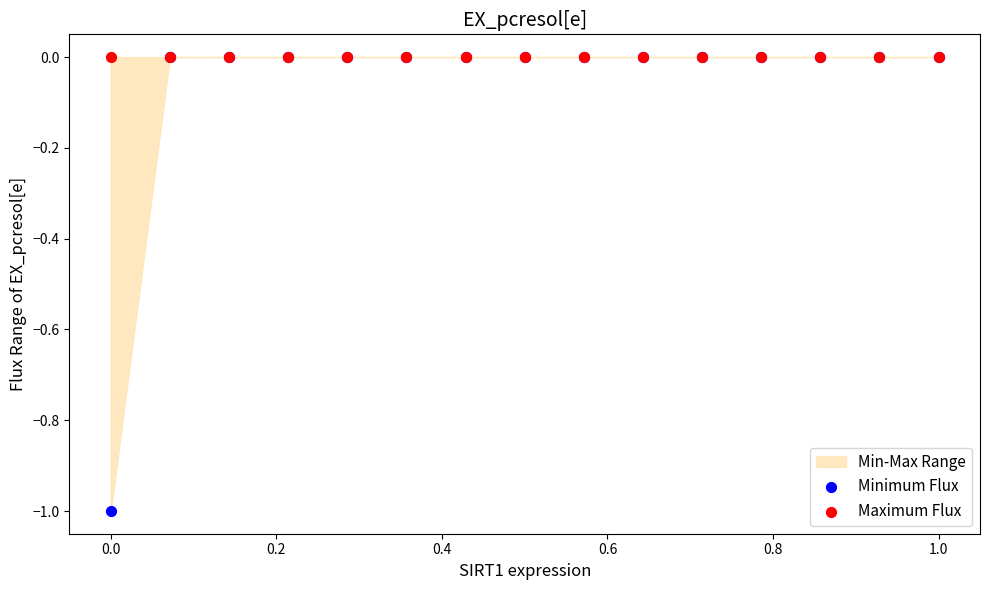

Which series has the largest Y range (max minus min)?

Minimum Flux